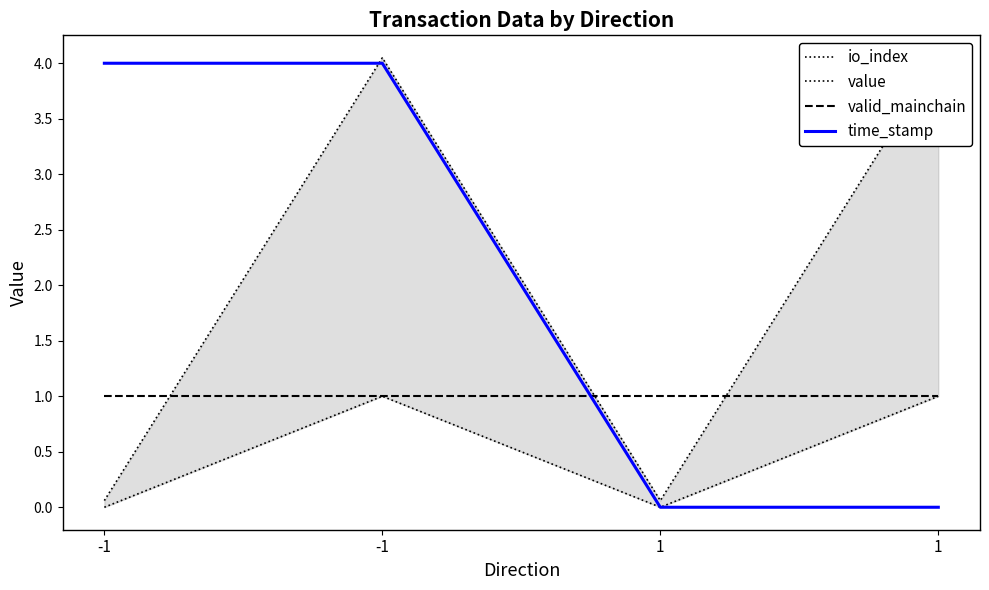

What is the highest value of the io_index series?

1.0